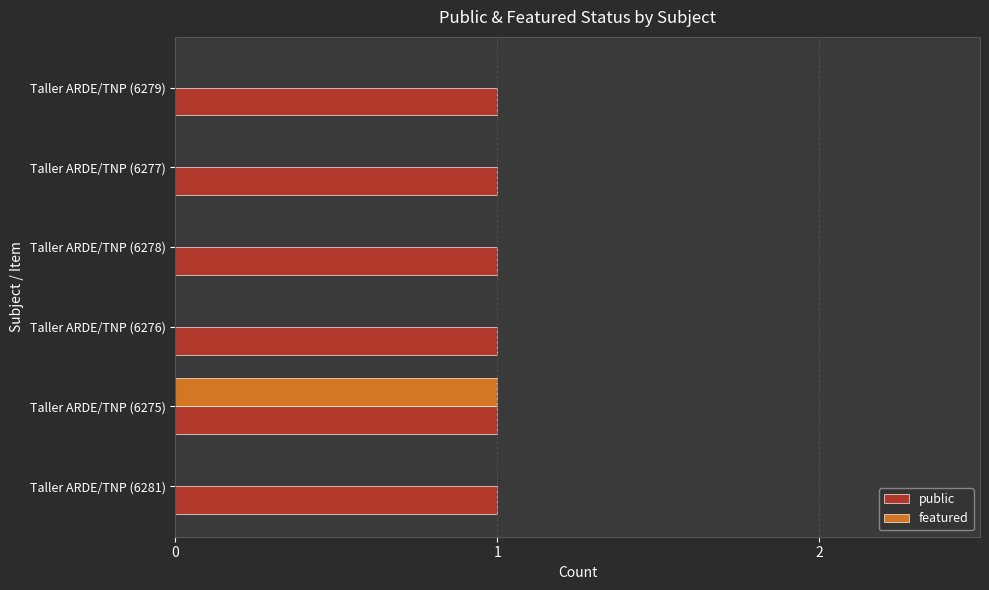

The featured series shows 0 at Taller ARDE/TNP (6279). True or false?

True